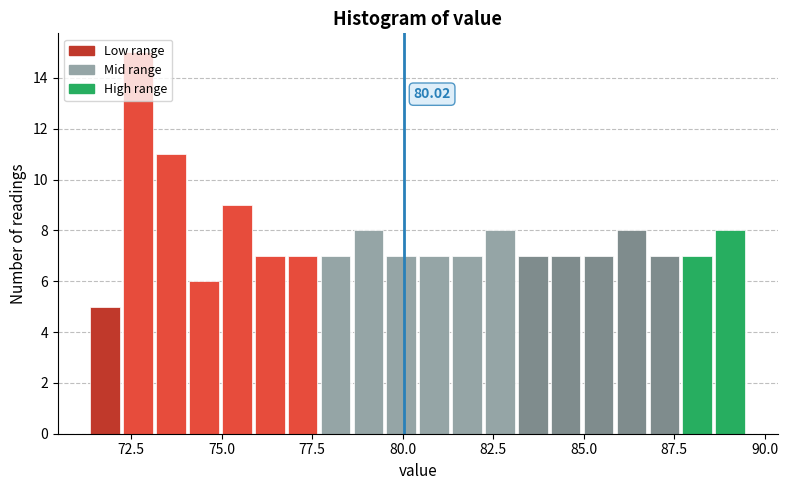

Read against the x-axis, roughly where is the centre of the tallest bar?

72.5